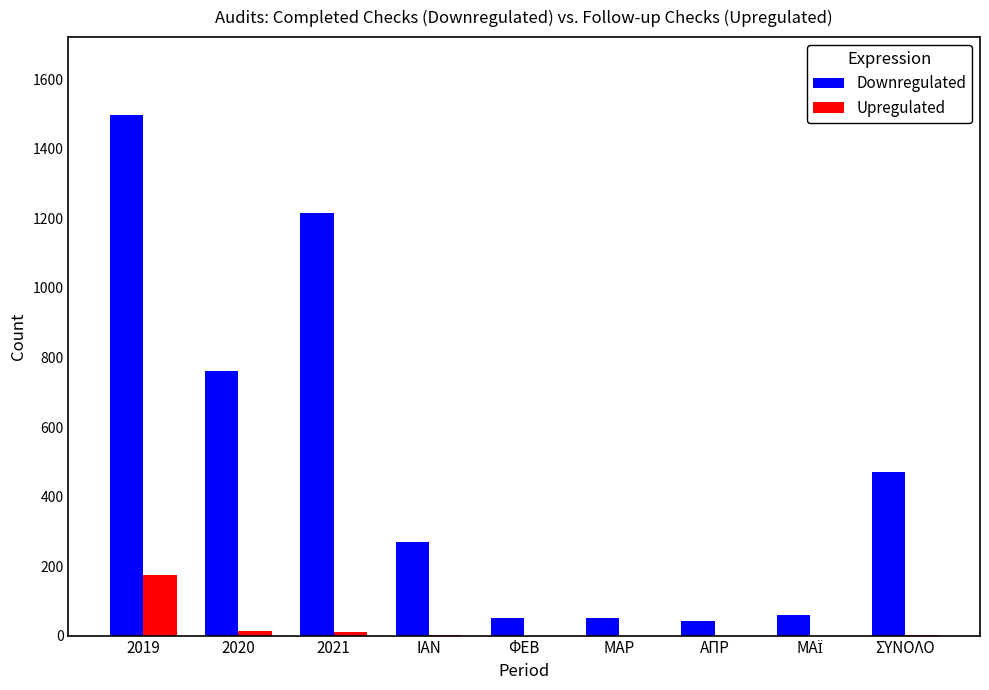

Which category has the highest value in the Upregulated series?

2019